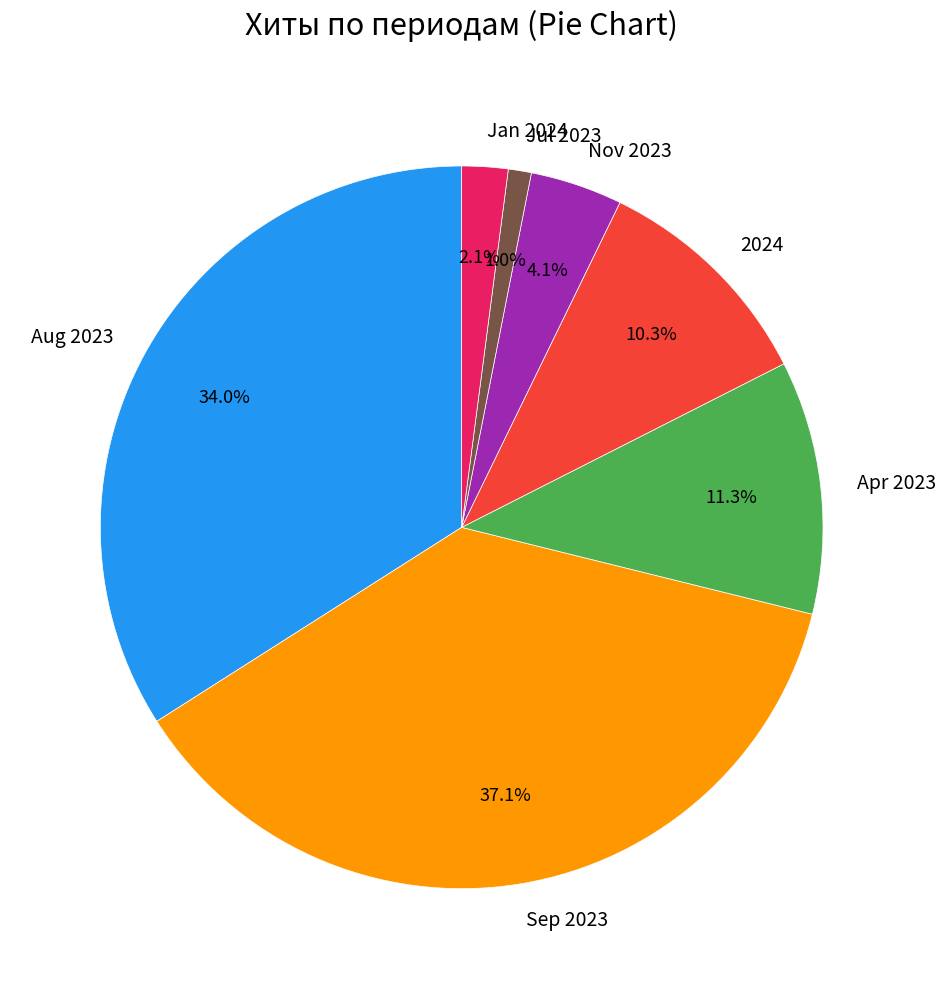

Which category has the biggest portion of the pie?

Sep 2023